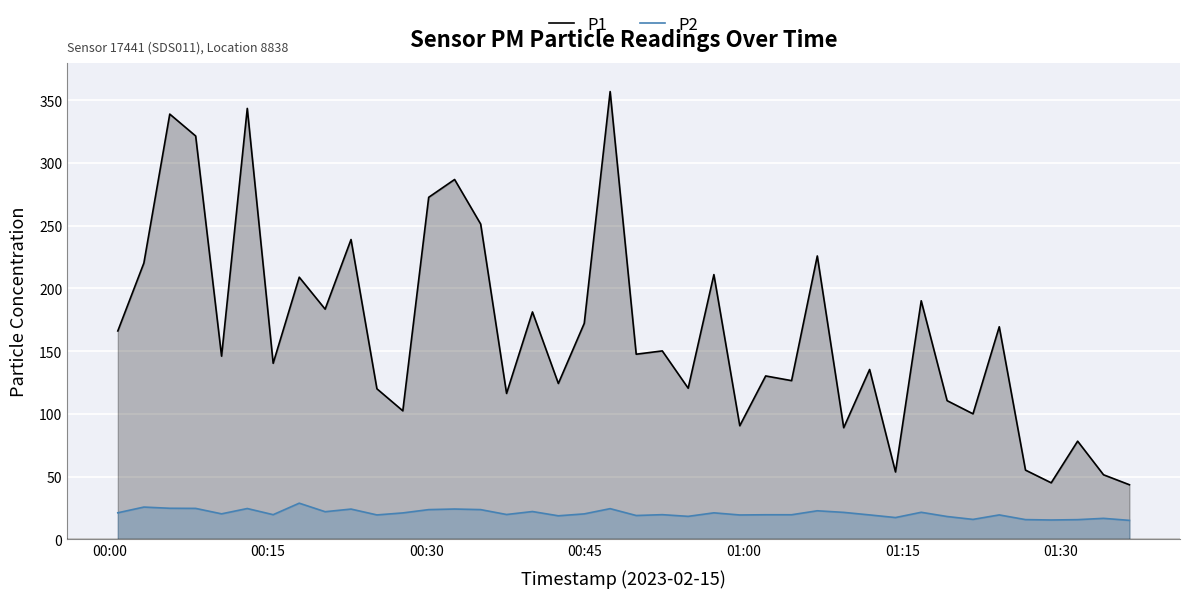

Does the chart display data point markers on the line(s)?

No